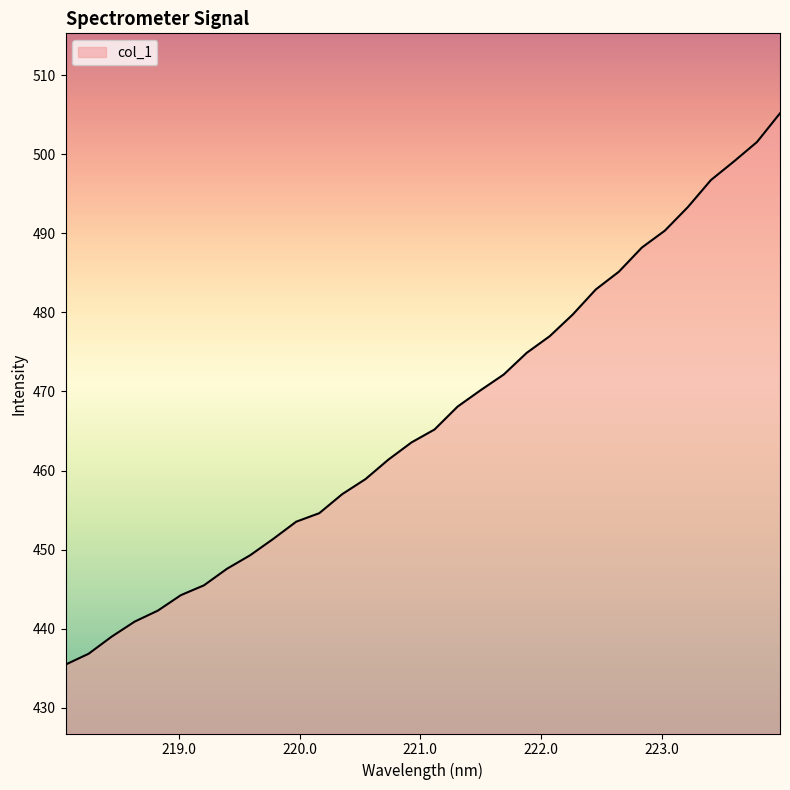

What is the minimum value shown in the chart?

435.5